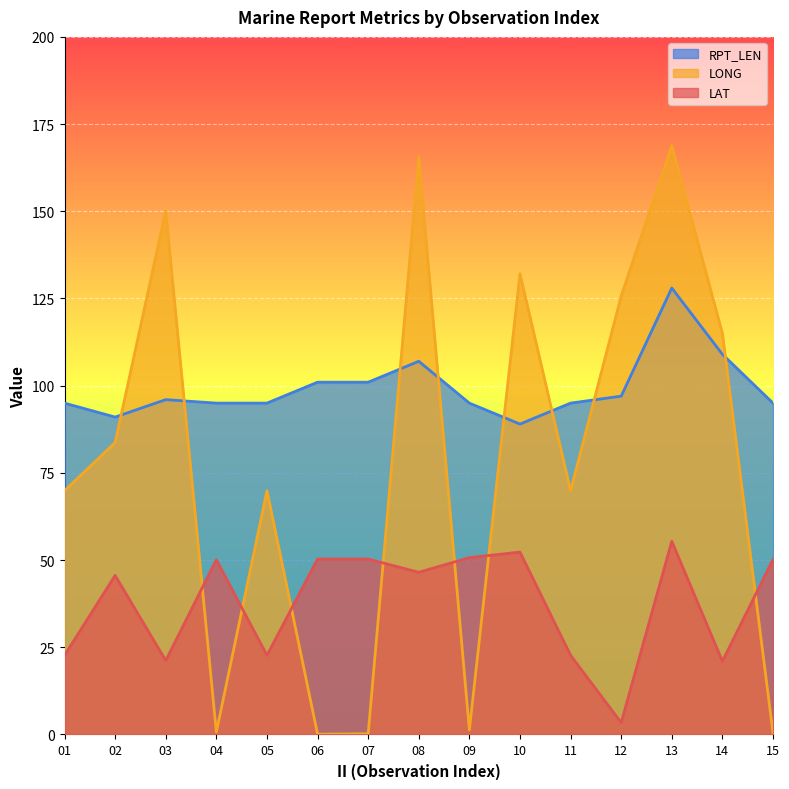

What is the total value across all series at 14?

245.0